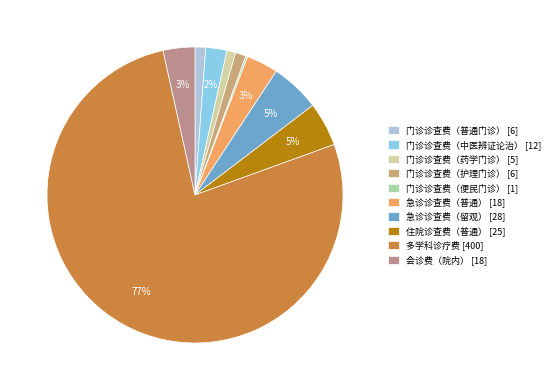

To the nearest percent, what is the average slice percentage?

10%